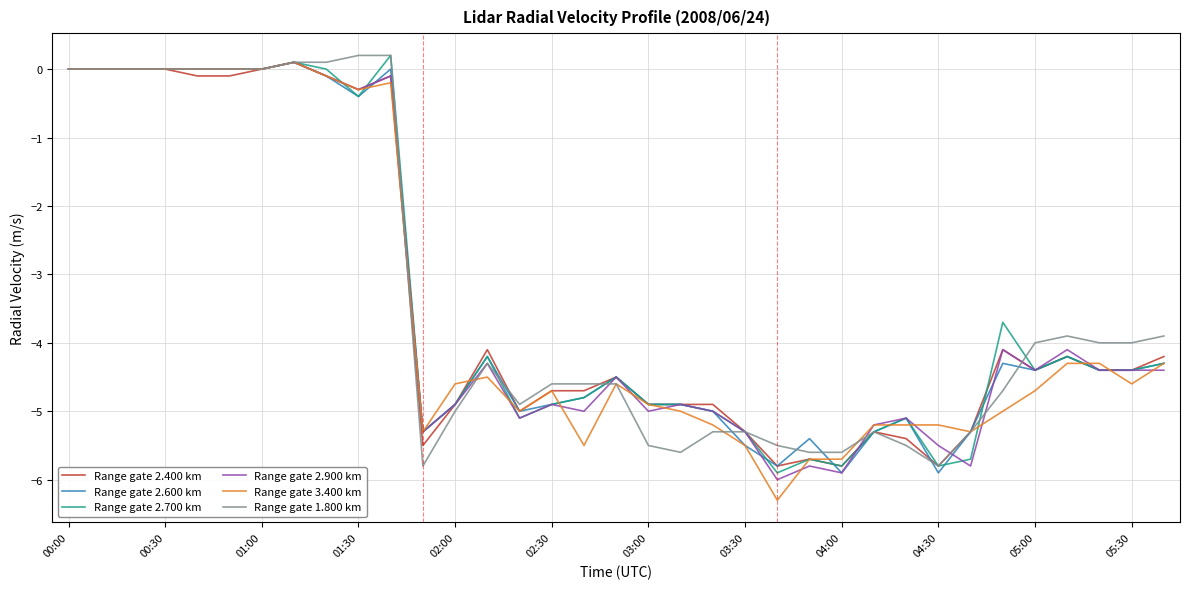

Is this an area chart (filled region under the line)?

No